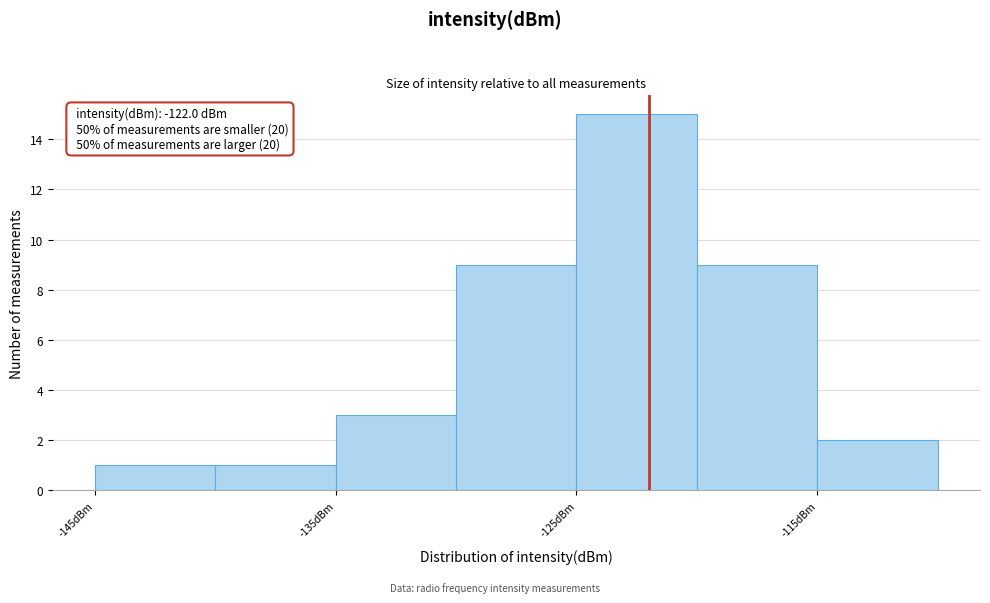

Which range on the x-axis has the tallest bar?

-125 to -120